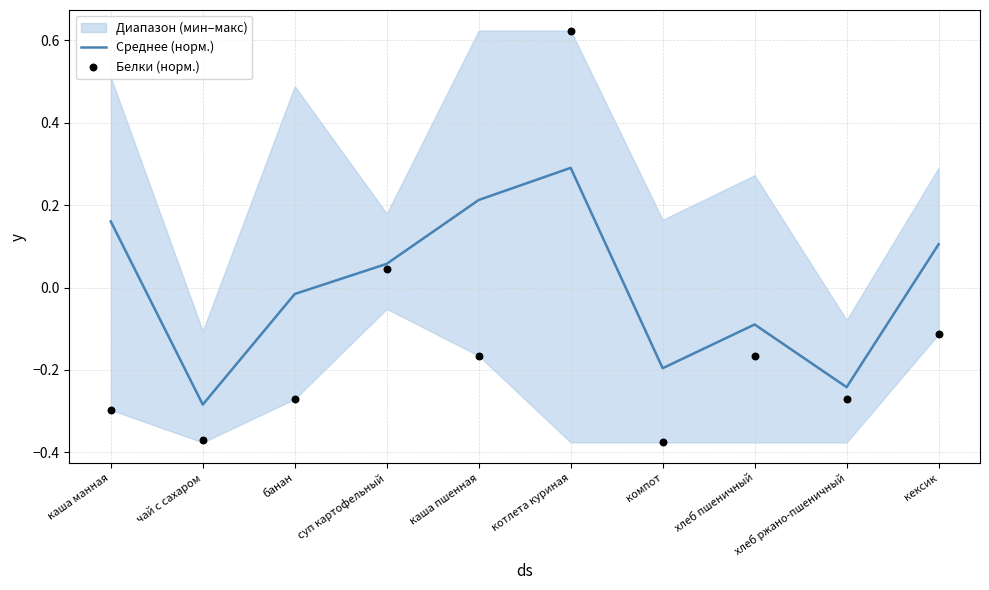

At how many categories does at least one series exceed 0?

5